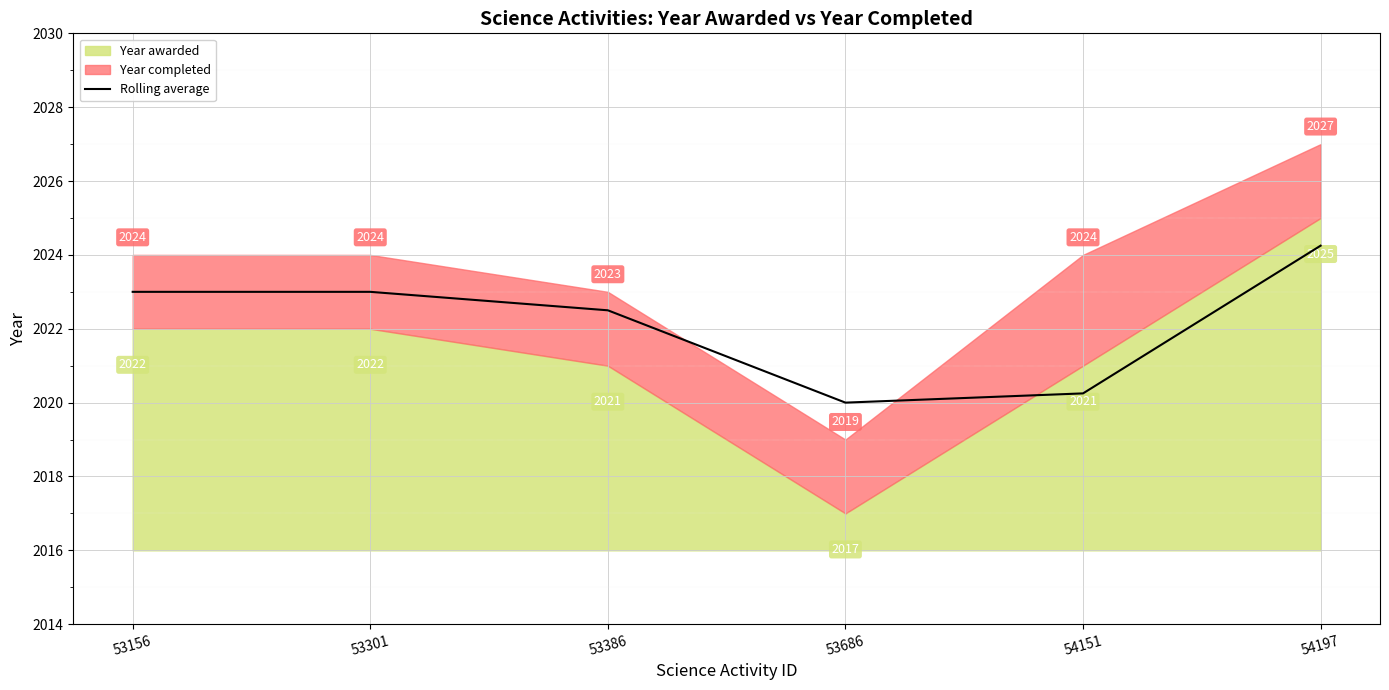

The chart shows a value of 2023.0 at 53156. True or false?

True